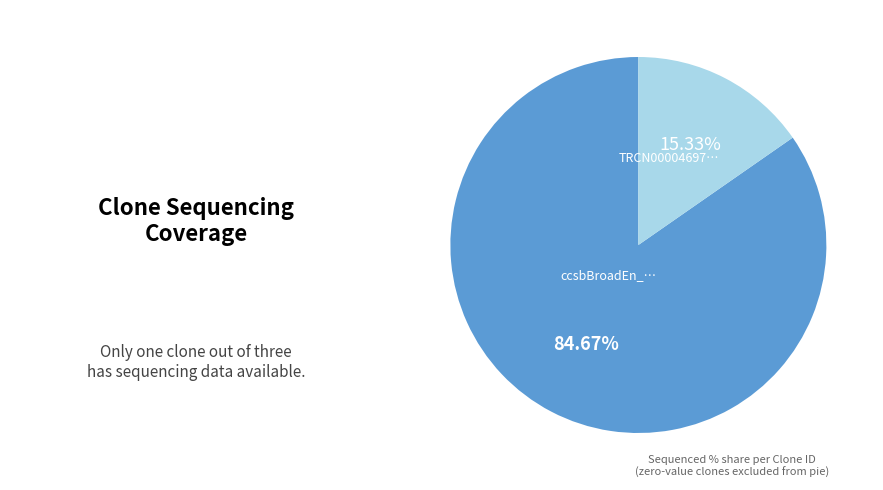

Is there a majority slice in this chart?

Yes